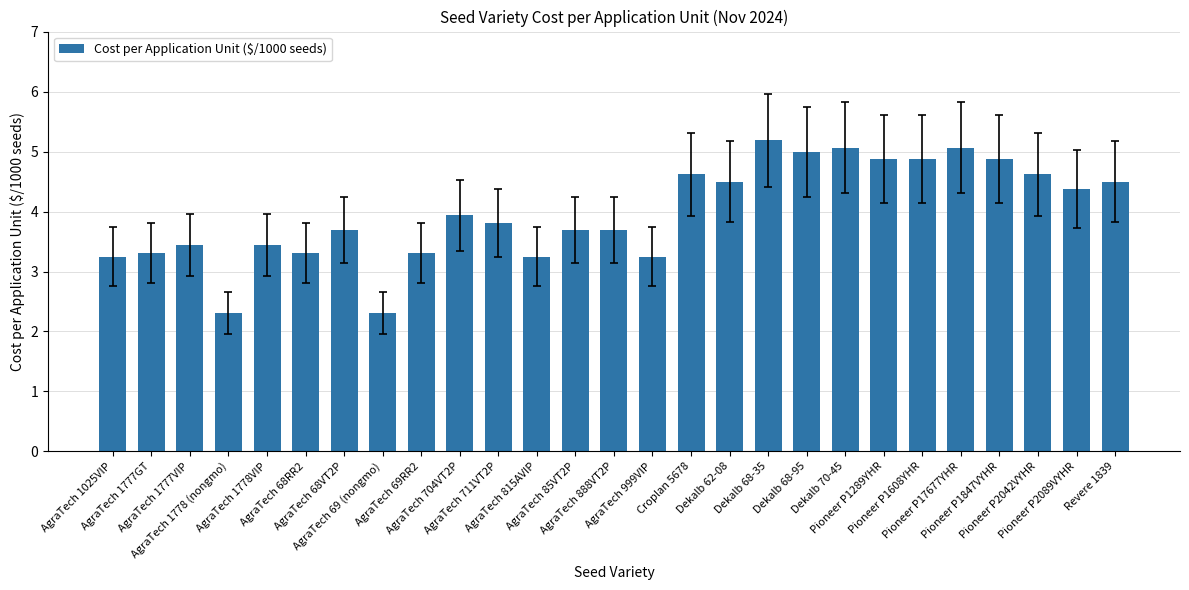

What is the sum of all values?

107.6